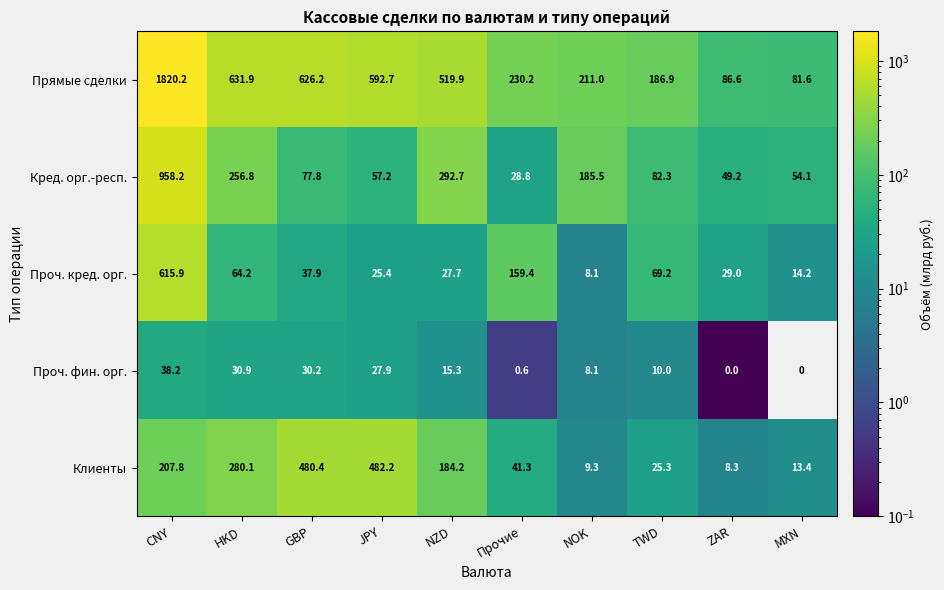

Where does the Проч. фин. орг. series first go above 15?

CNY